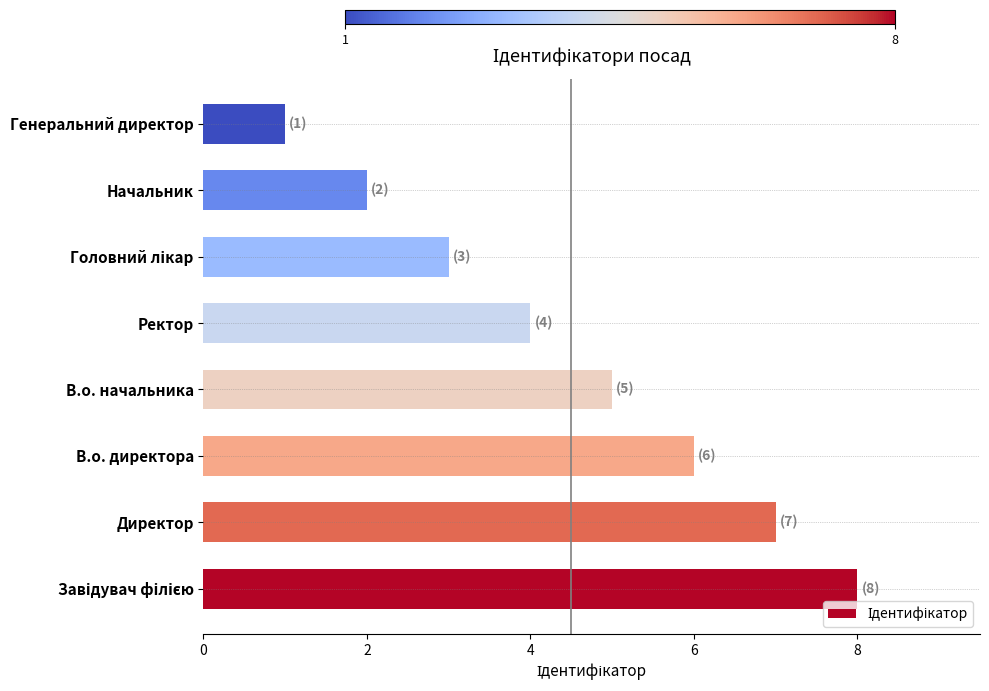

What is the difference between the second highest and second lowest values?

5